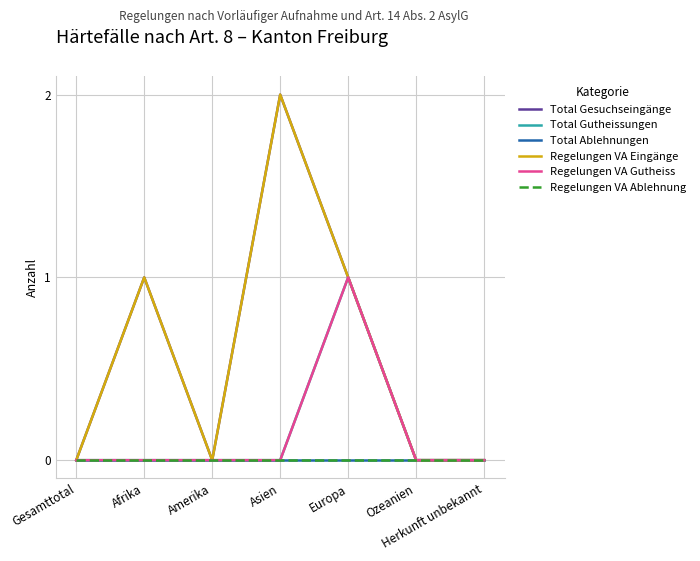

What is the maximum value shown in the chart?

2